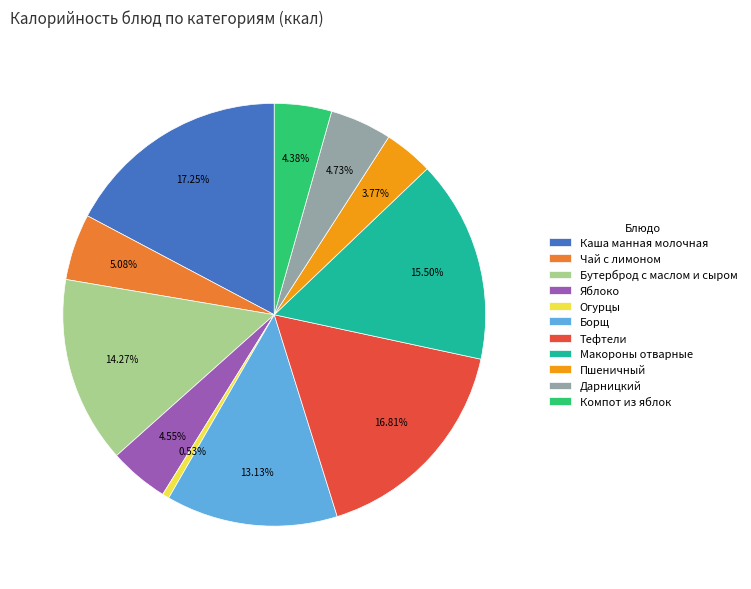

How many slices are in this pie chart?

11